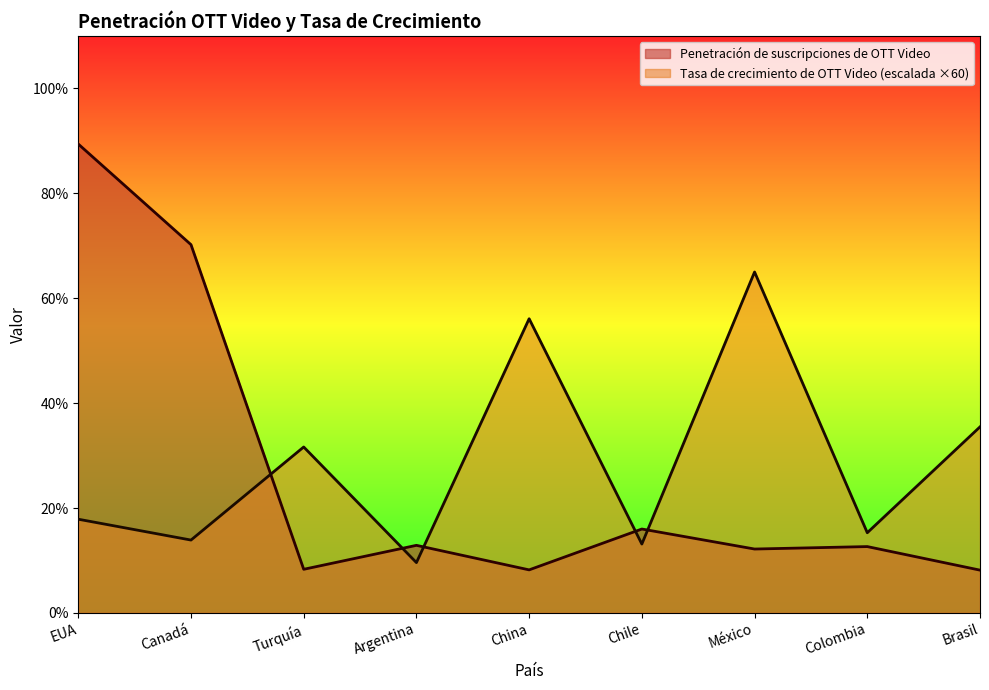

At which label does Tasa de crecimiento de OTT Video first exceed 17?

EUA